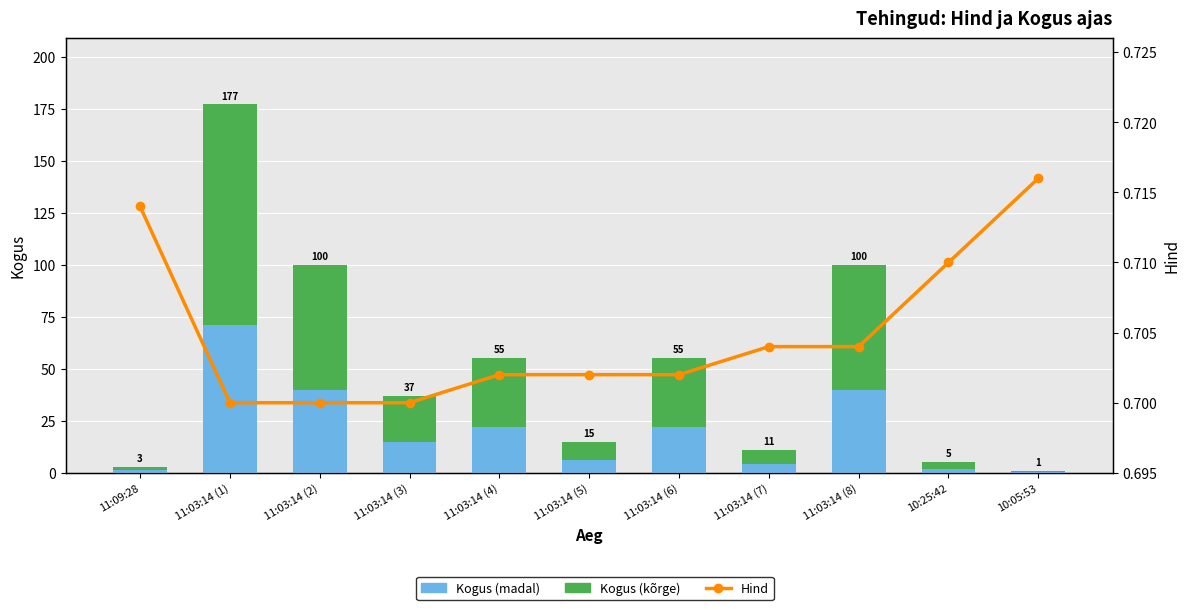

Reading left to right, list all the values displayed in this chart.

Kogus (madal): 11:09:28=1.2	11:03:14 (1)=70.8	11:03:14 (2)=40.0	11:03:14 (3)=14.8	11:03:14 (4)=22.0	11:03:14 (5)=6.0	11:03:14 (6)=22.0	11:03:14 (7)=4.4	11:03:14 (8)=40.0	10:25:42=2.0	10:05:53=0.4
Kogus (kõrge): 11:09:28=1.8	11:03:14 (1)=106.2	11:03:14 (2)=60.0	11:03:14 (3)=22.2	11:03:14 (4)=33.0	11:03:14 (5)=9.0	11:03:14 (6)=33.0	11:03:14 (7)=6.6	11:03:14 (8)=60.0	10:25:42=3.0	10:05:53=0.6
Hind: 11:09:28=0.7	11:03:14 (1)=0.7	11:03:14 (2)=0.7	11:03:14 (3)=0.7	11:03:14 (4)=0.7	11:03:14 (5)=0.7	11:03:14 (6)=0.7	11:03:14 (7)=0.7	11:03:14 (8)=0.7	10:25:42=0.7	10:05:53=0.7